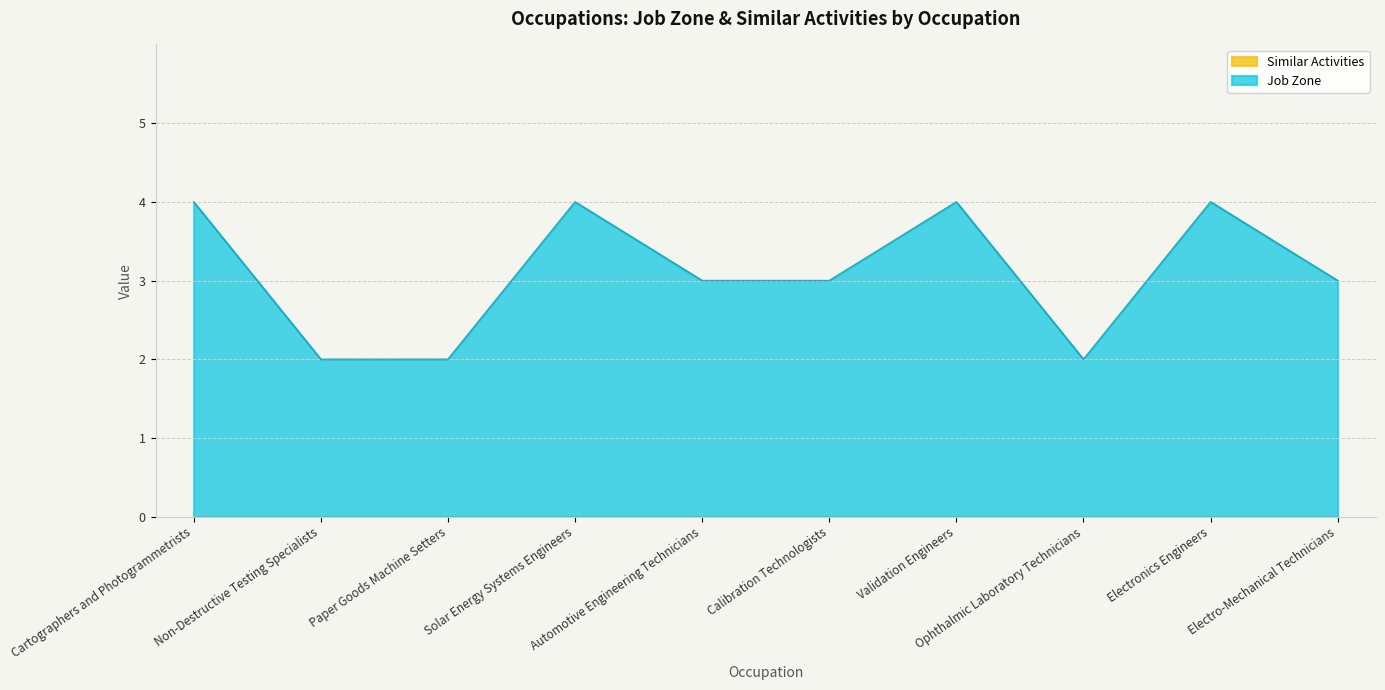

Which category has the lowest value across all series?

Non-Destructive Testing Specialists